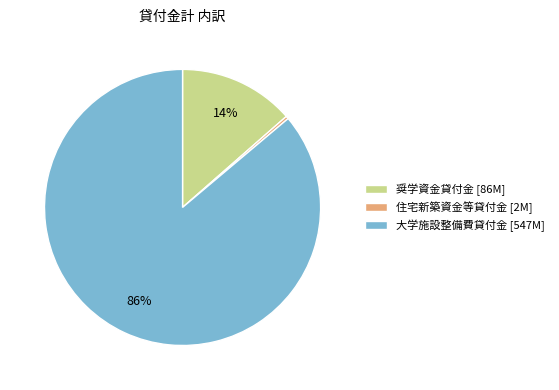

Count the number of slices in the pie.

3